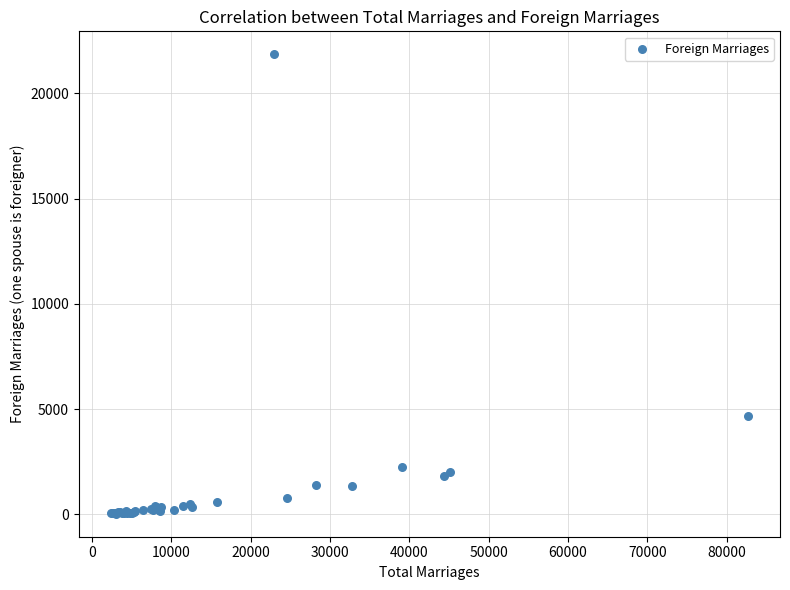

What Y value in the scatter plot is closest to 10943?

4668